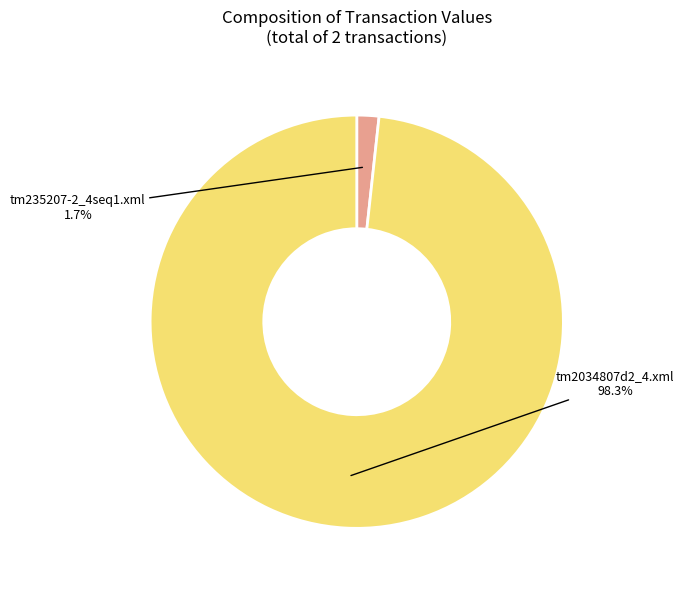

Combined, what portion of the pie is tm2034807d2_4.xml and tm235207-2_4seq1.xml?

100.0%